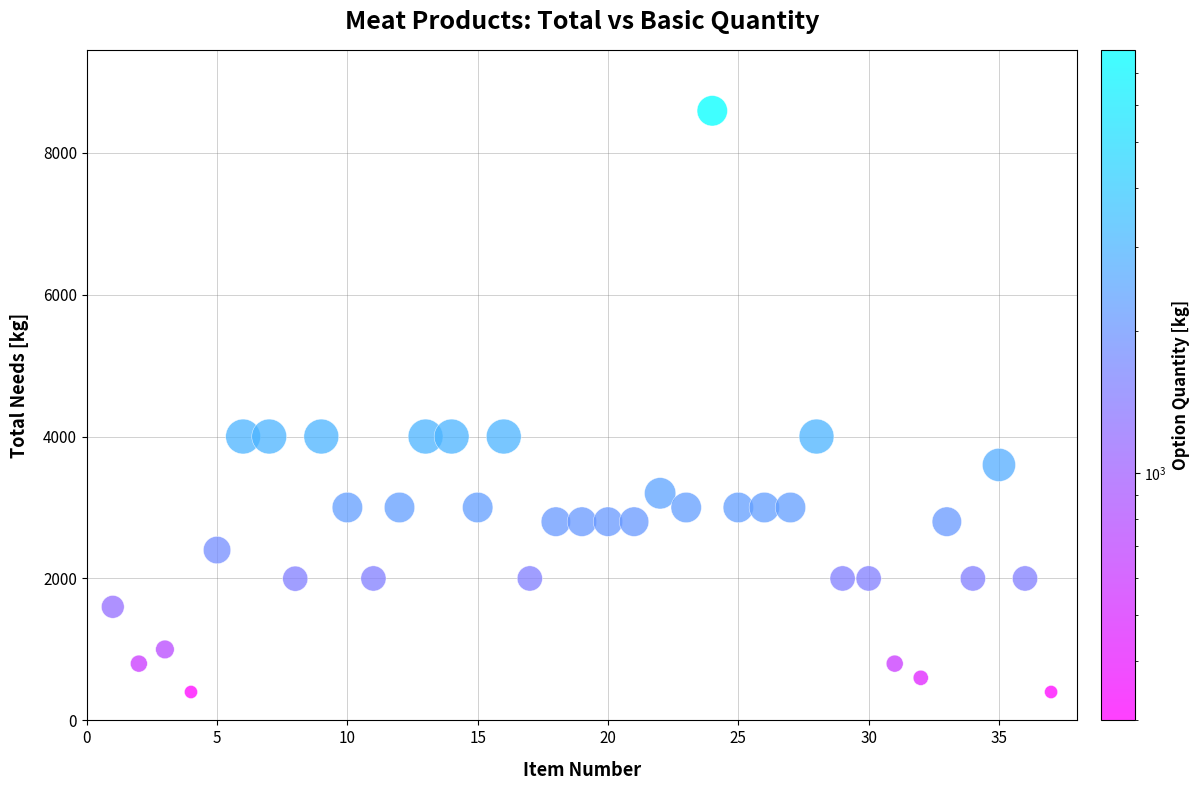

What is the range of X values (max minus min)?

36